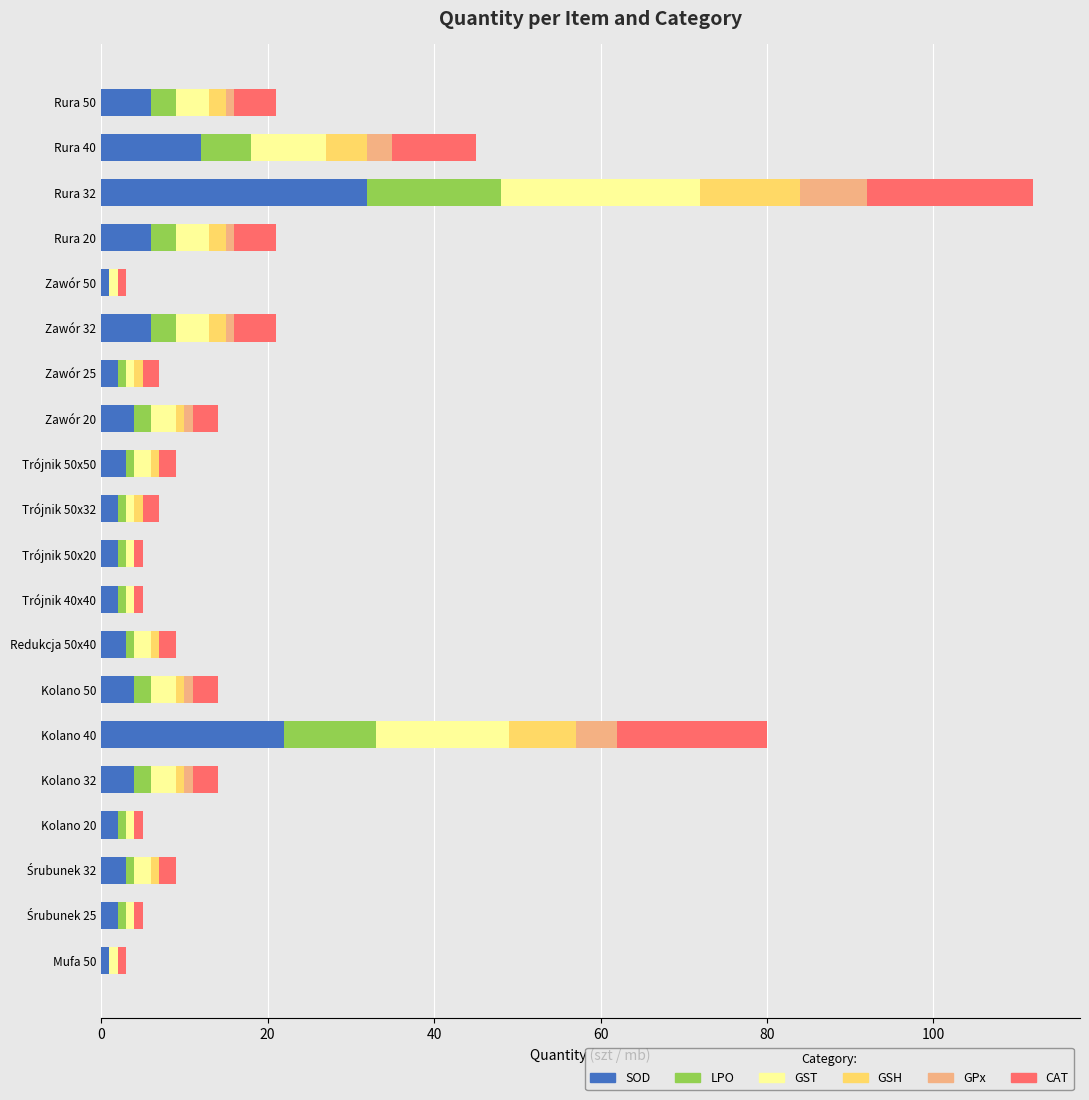

What is the sum of all SOD values?

119